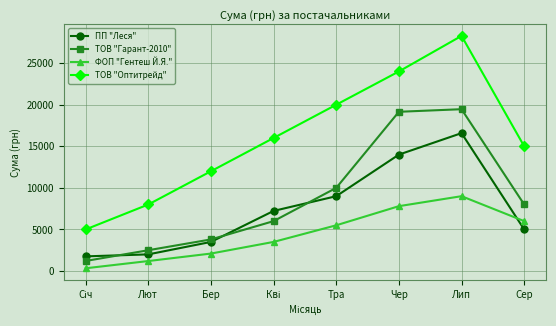

Is the value of ФОП "Гентеш Й.Я." at Чер greater than the value of ПП "Леся" at Сер?

Yes